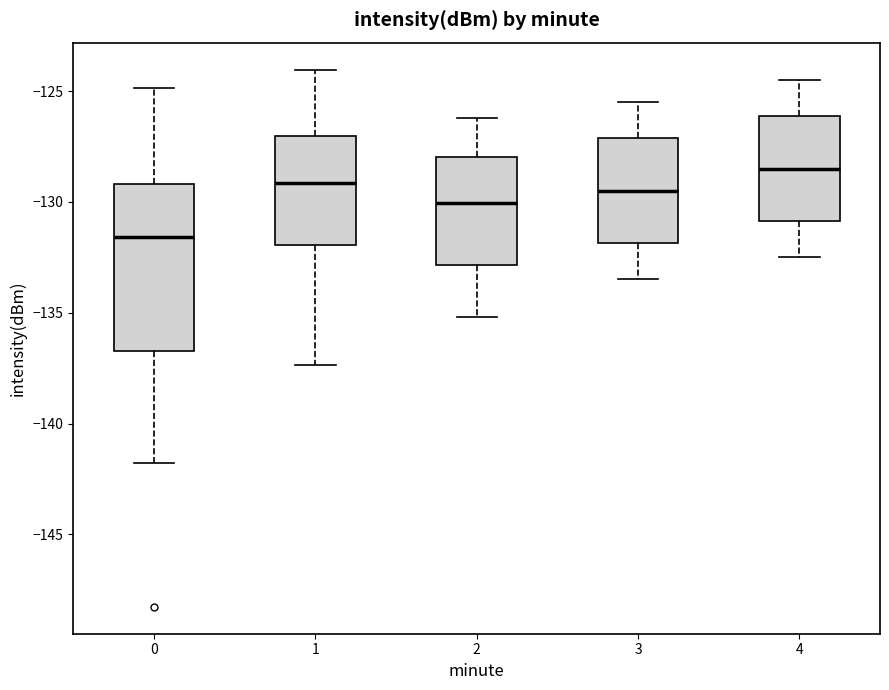

Which box's median line is the lowest?

0